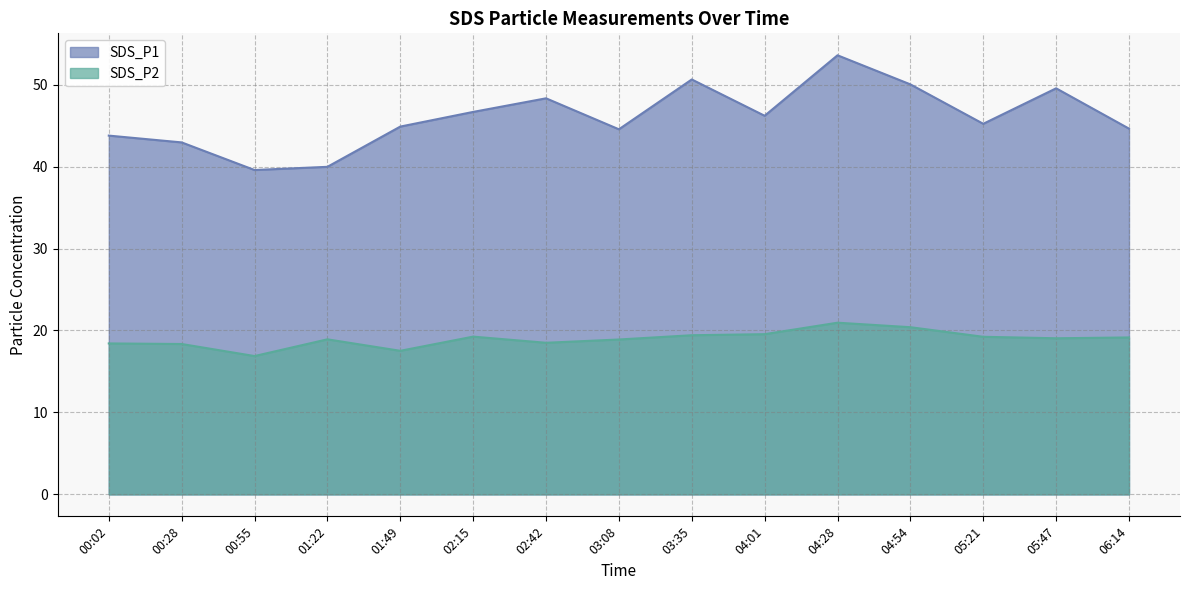

Reading left to right, extract all data points from this chart.

SDS_P1: 00:02=43.8	00:28=43.0	00:55=39.6	01:22=40.0	01:49=44.9	02:15=46.7	02:42=48.3	03:08=44.5	03:35=50.6	04:01=46.2	04:28=53.6	04:54=50.0	05:21=45.2	05:47=49.5	06:14=44.6
SDS_P2: 00:02=18.4	00:28=18.4	00:55=16.9	01:22=18.9	01:49=17.5	02:15=19.2	02:42=18.5	03:08=18.9	03:35=19.4	04:01=19.6	04:28=20.9	04:54=20.4	05:21=19.2	05:47=19.1	06:14=19.1